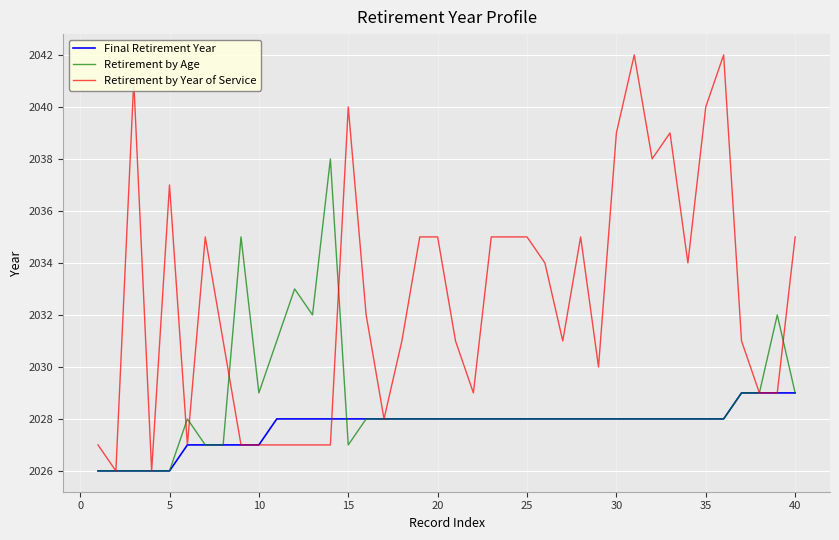

List the series in order of their peak value, highest first.

Retirement by Year of Service, Retirement by Age, Final Retirement Year